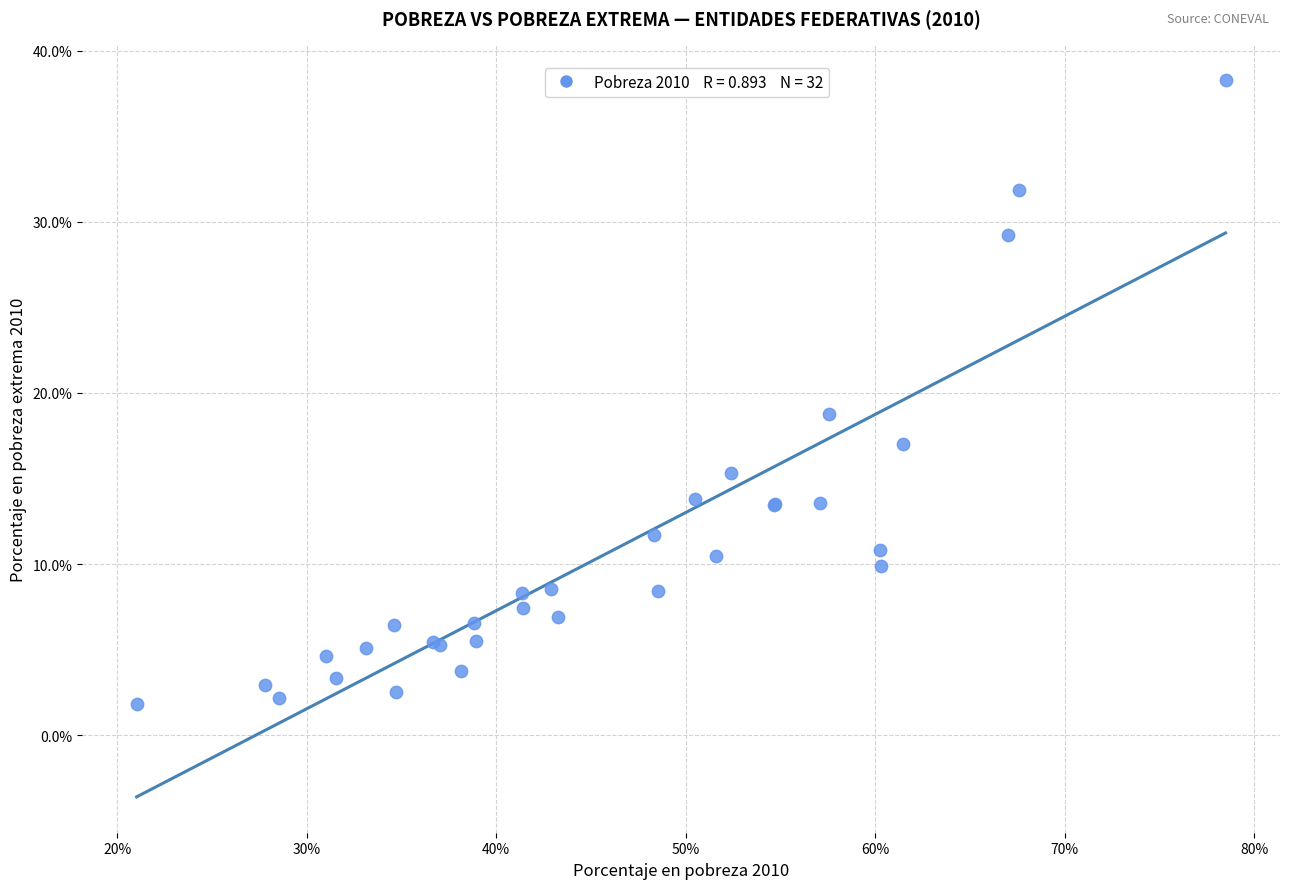

What Y value in the scatter plot is closest to 20?

18.8